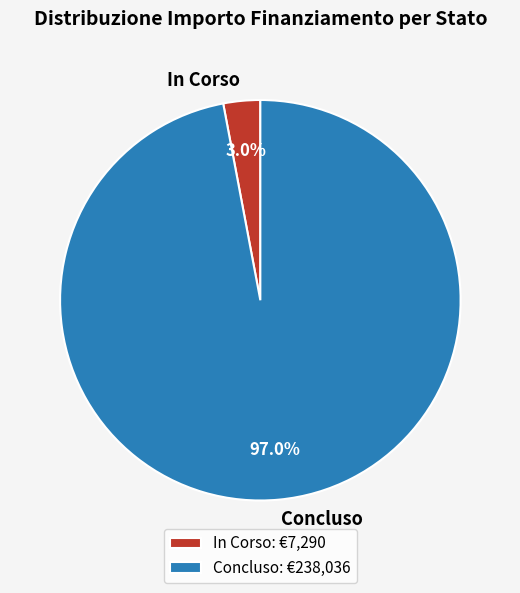

To the nearest percent, what is the average slice percentage?

50%